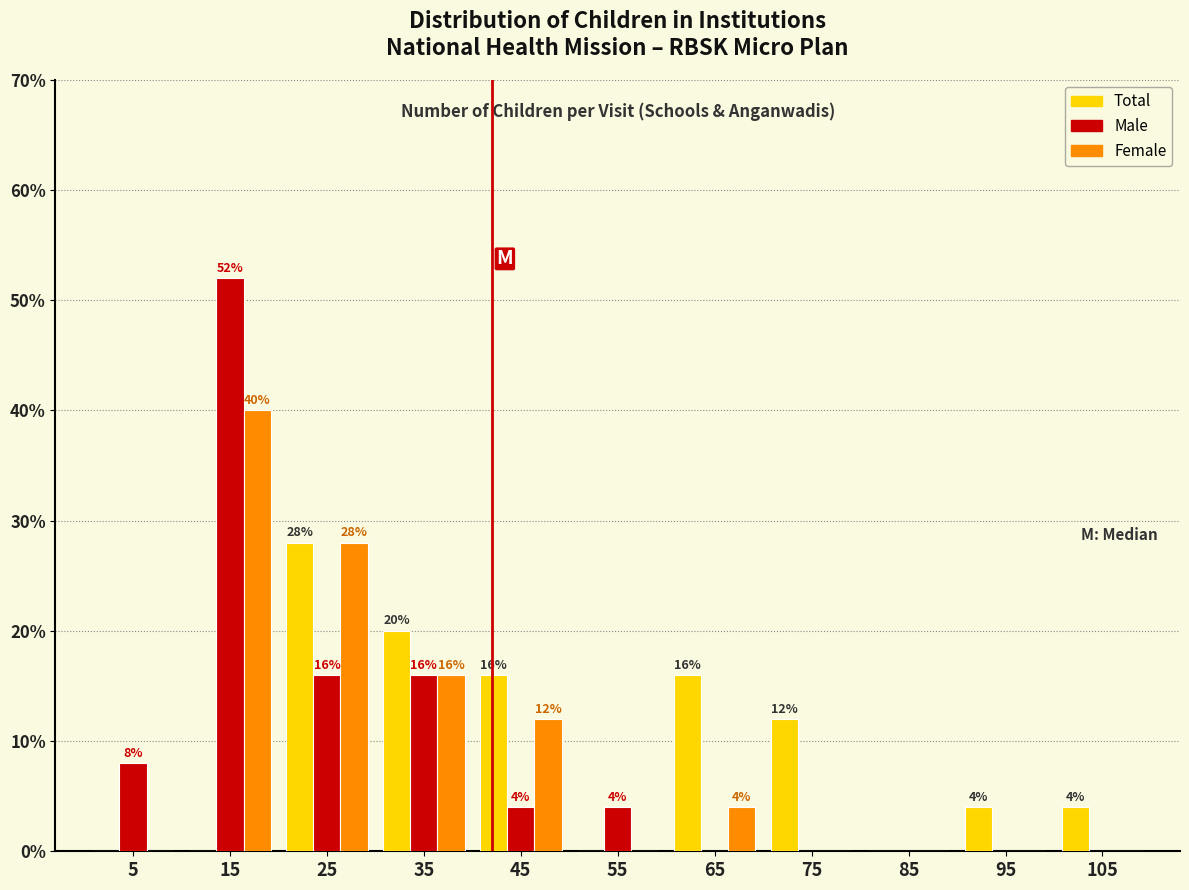

In the Total series, which range on the x-axis has the tallest bar?

20 to 30